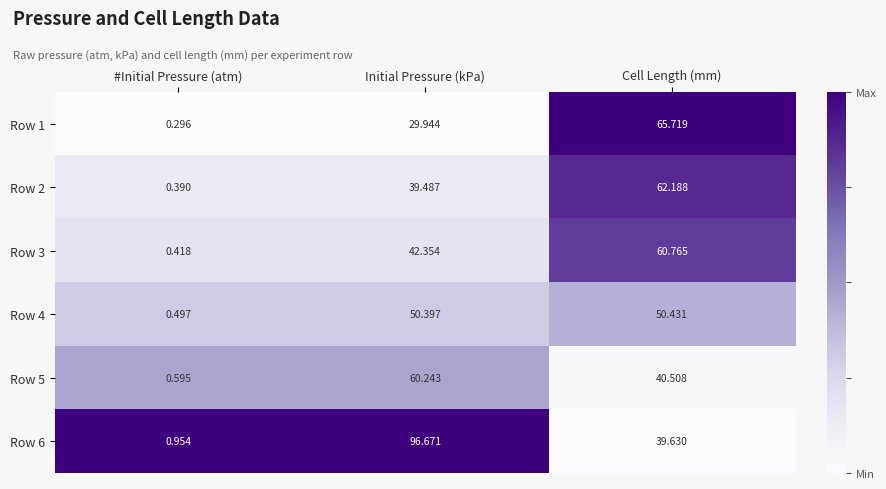

At which category is the sum across all series the highest?

Cell Length (mm)